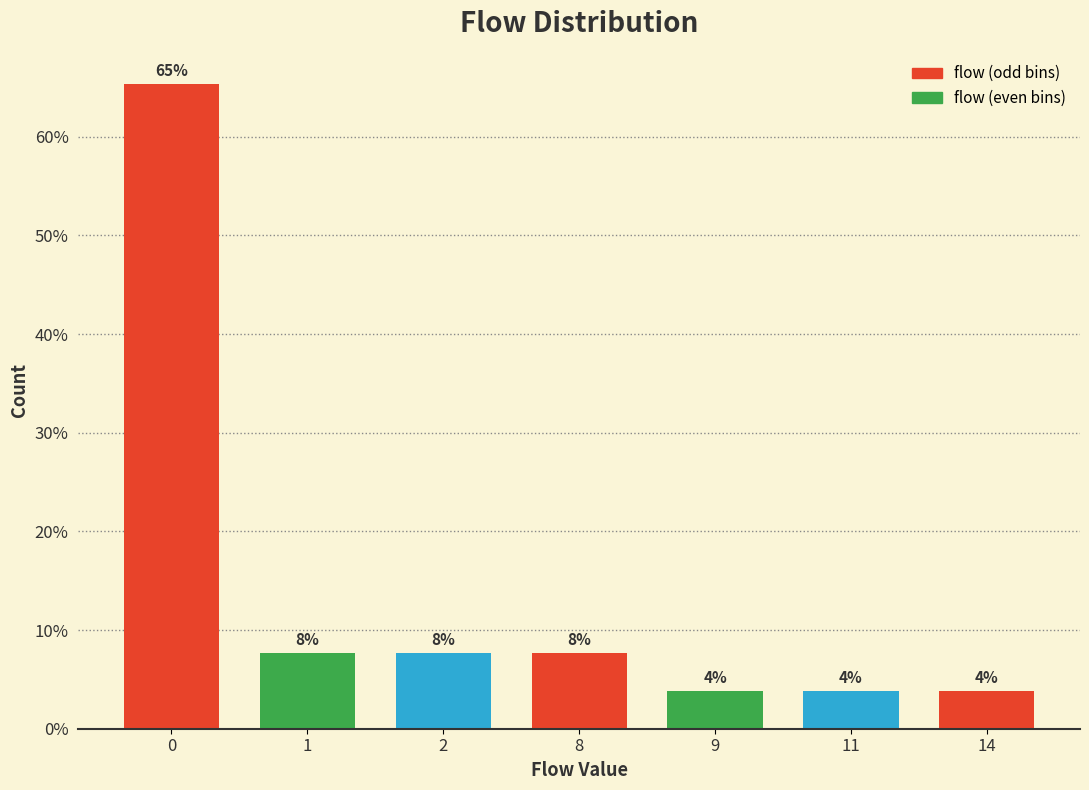

How many bars are there in total?

7